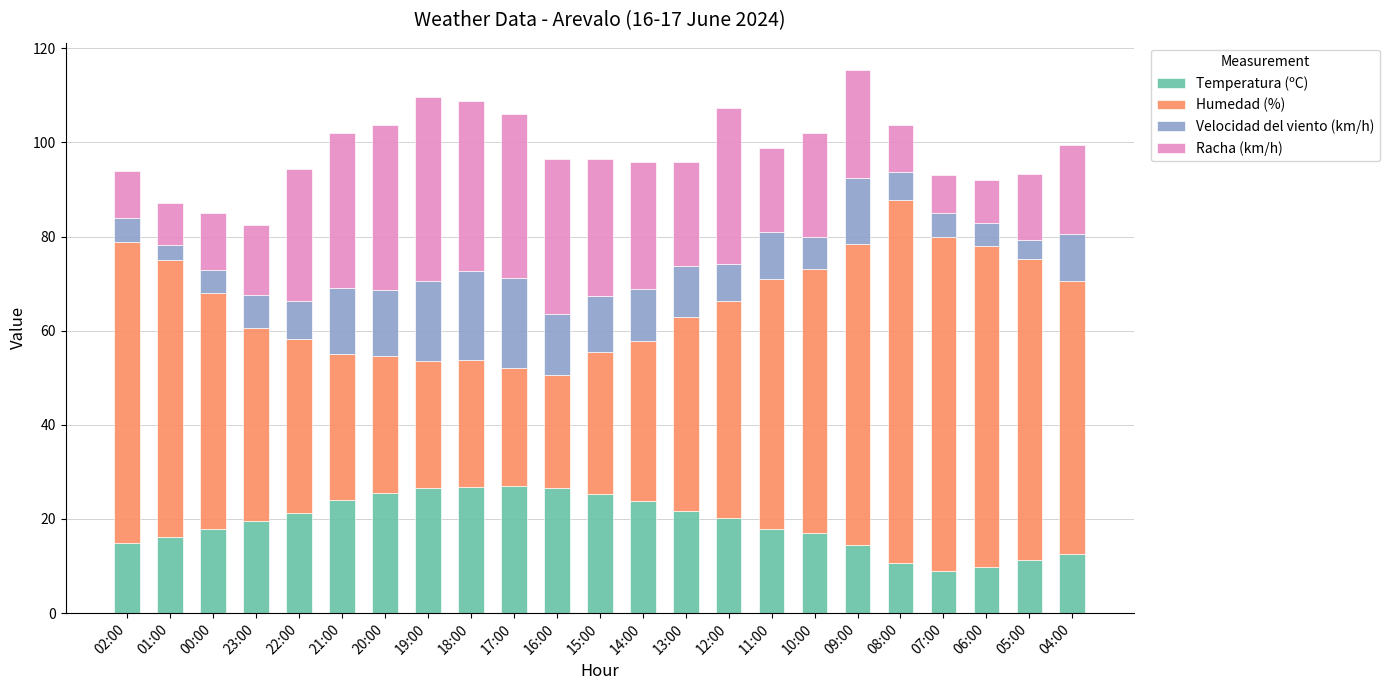

How many bars are there in total?

23